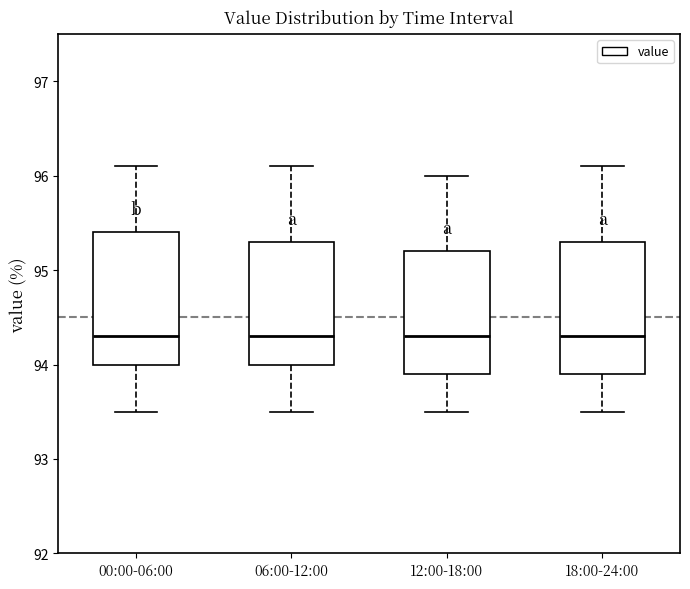

Reading left to right, transcribe this box plot: for each box, give where its median line is, the range the box spans, and where its two whiskers end, as read against the y-axis. The values are not printed on the chart, so give them approximately, as read against the axis.

00:00-06:00: median 94.3, box 94.0 to 95.4, whiskers 93.5 to 96.1
06:00-12:00: median 94.3, box 94.0 to 95.3, whiskers 93.5 to 96.1
12:00-18:00: median 94.3, box 93.9 to 95.2, whiskers 93.5 to 96.0
18:00-24:00: median 94.3, box 93.9 to 95.3, whiskers 93.5 to 96.1